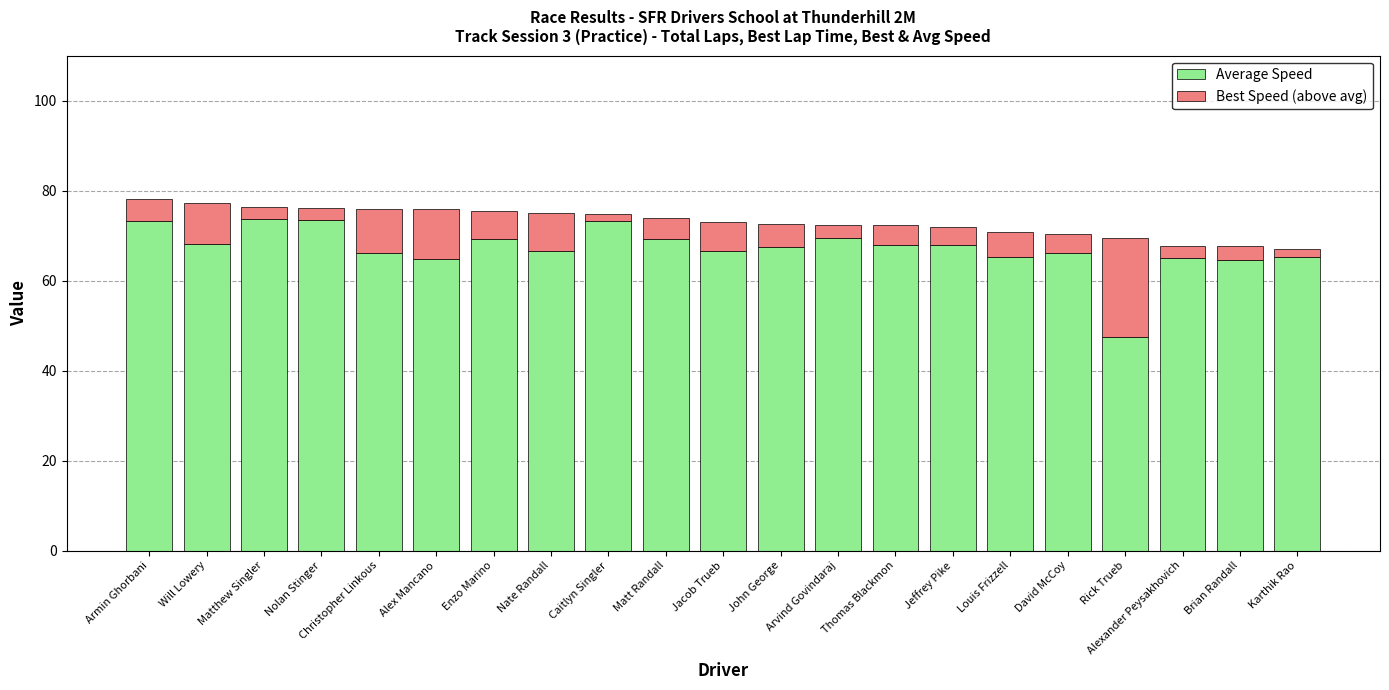

What is the total value across all series at Alex Mancano?

75.8